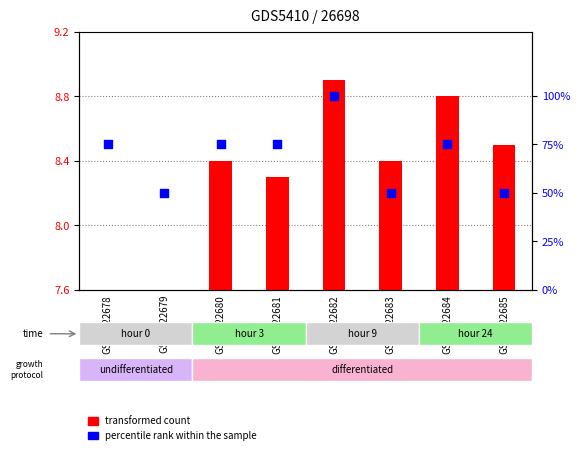

Which series reaches the minimum Y coordinate?

transformed count